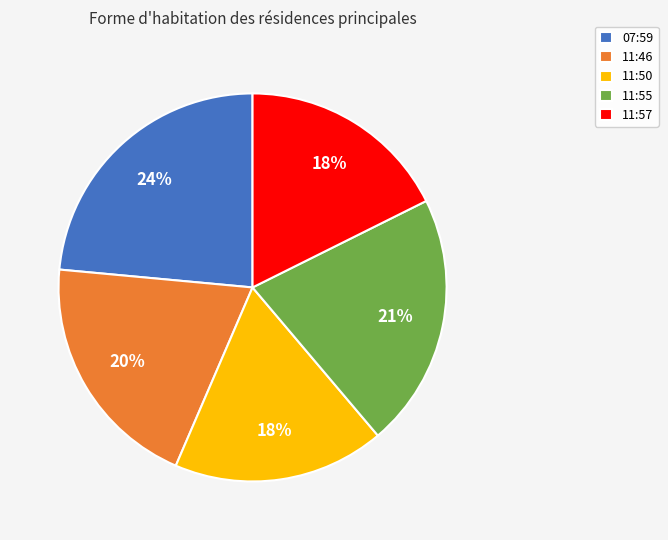

To the nearest percent, what is the average slice percentage?

20%